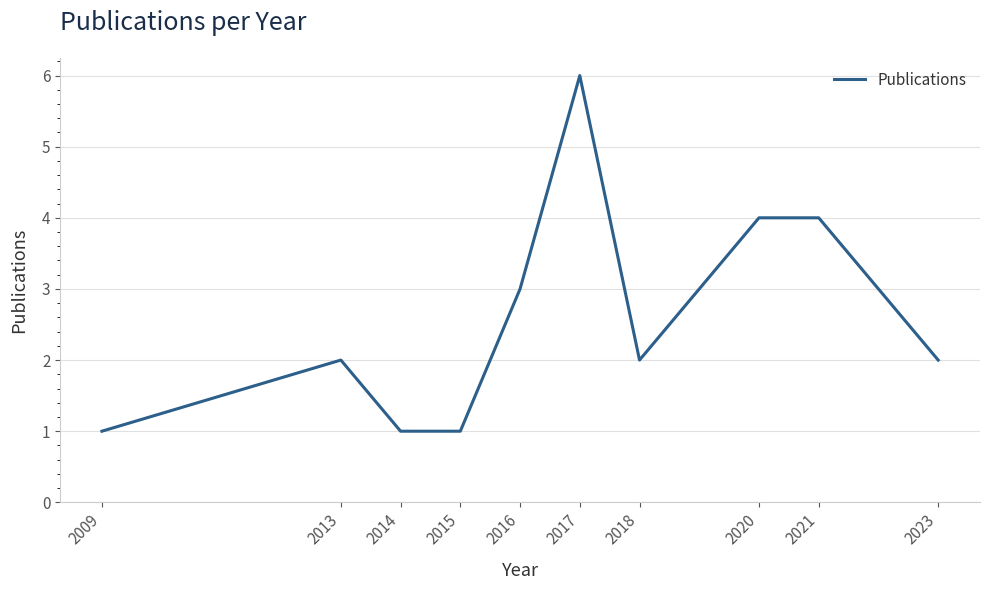

Reading right to left, what are all the values shown in this chart?

2	4	4	2	6	3	1	1	2	1